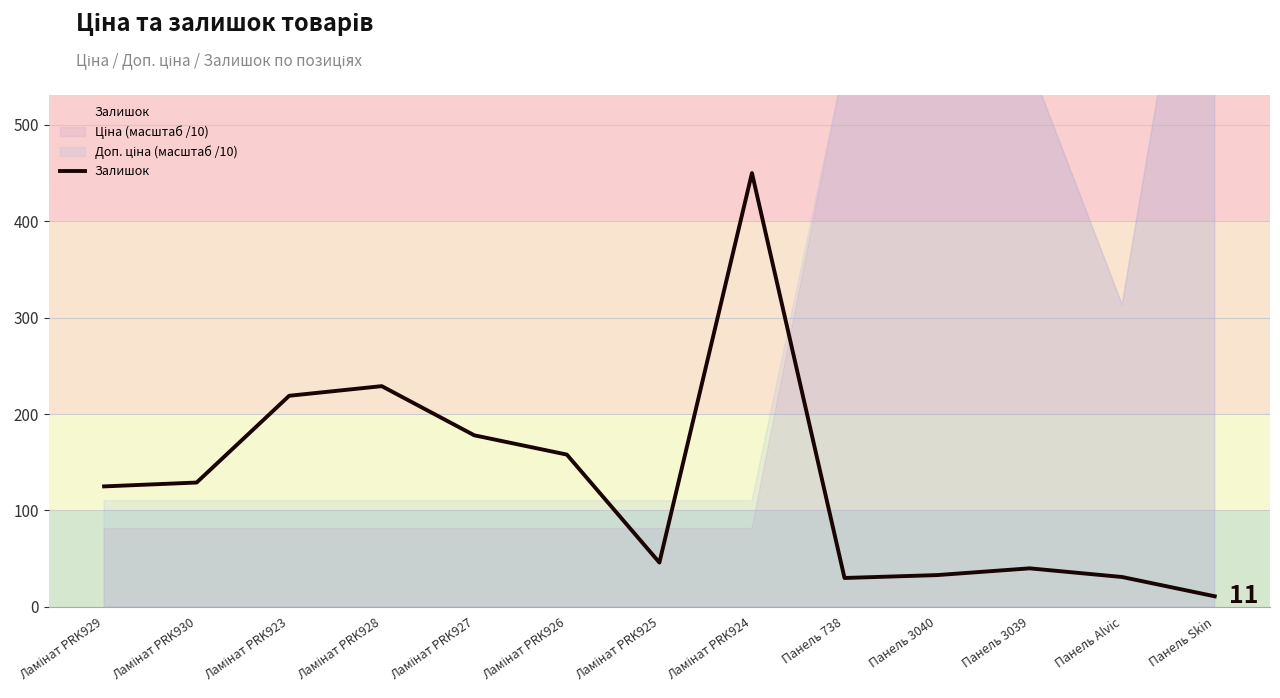

What is the greatest value displayed?

450